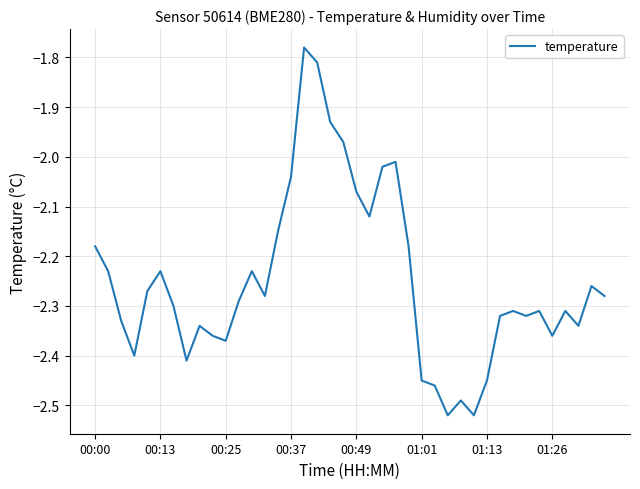

What is the difference between the maximum and minimum values?

0.7